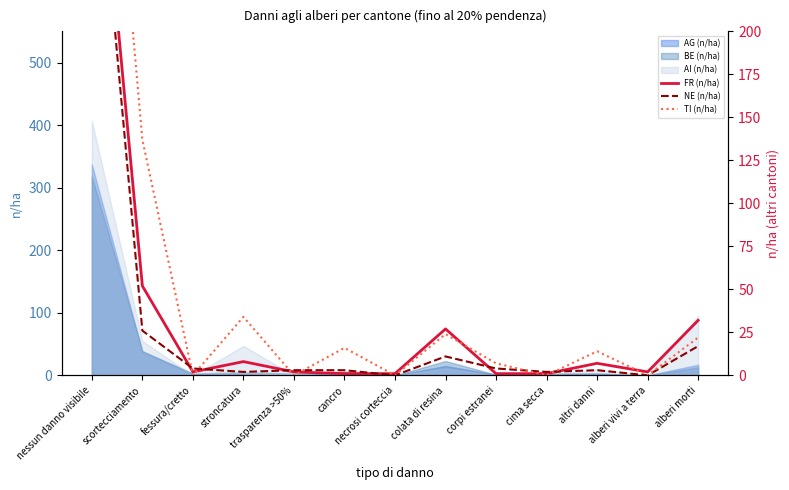

How many lines are shown in the chart?

3